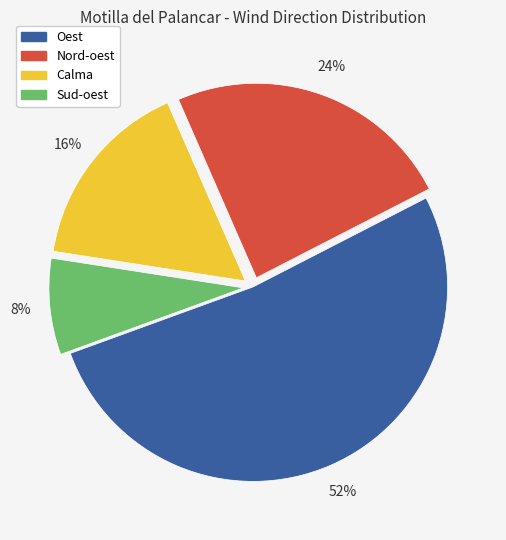

Rank the categories by value from lowest to highest.

Sud-oest, Calma, Nord-oest, Oest